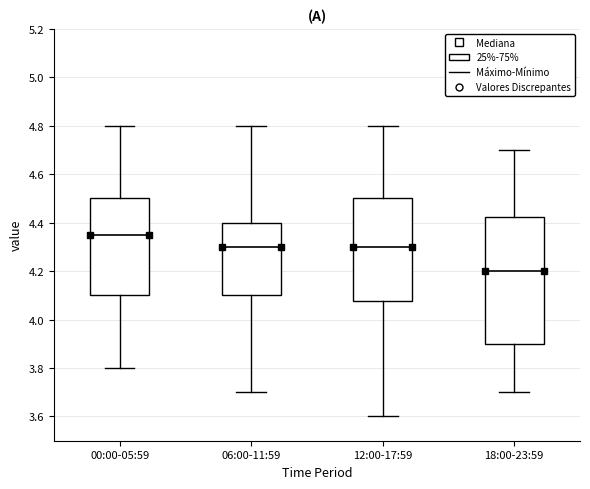

Reading left to right, read every box against the y-axis: the position of its median line, the range the box covers, and the ends of its whiskers. The values are not printed on the chart, so give them approximately, as read against the axis.

00:00-05:59: median 4.36, box 4.10 to 4.50, whiskers 3.80 to 4.80
06:00-11:59: median 4.30, box 4.10 to 4.40, whiskers 3.70 to 4.80
12:00-17:59: median 4.30, box 4.08 to 4.50, whiskers 3.60 to 4.80
18:00-23:59: median 4.20, box 3.90 to 4.42, whiskers 3.70 to 4.70